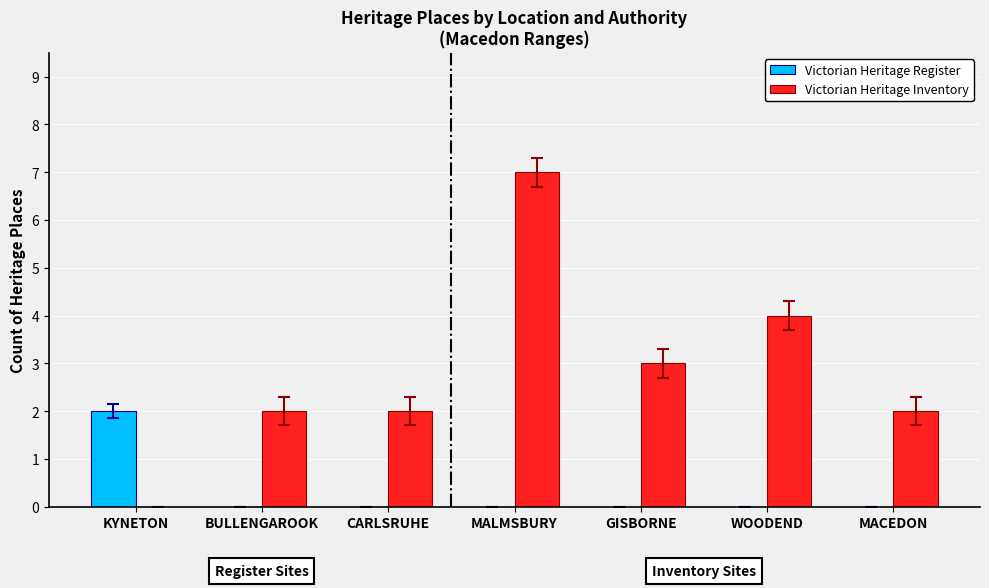

True or false: Victorian Heritage Register has a value of 2 at KYNETON.

True